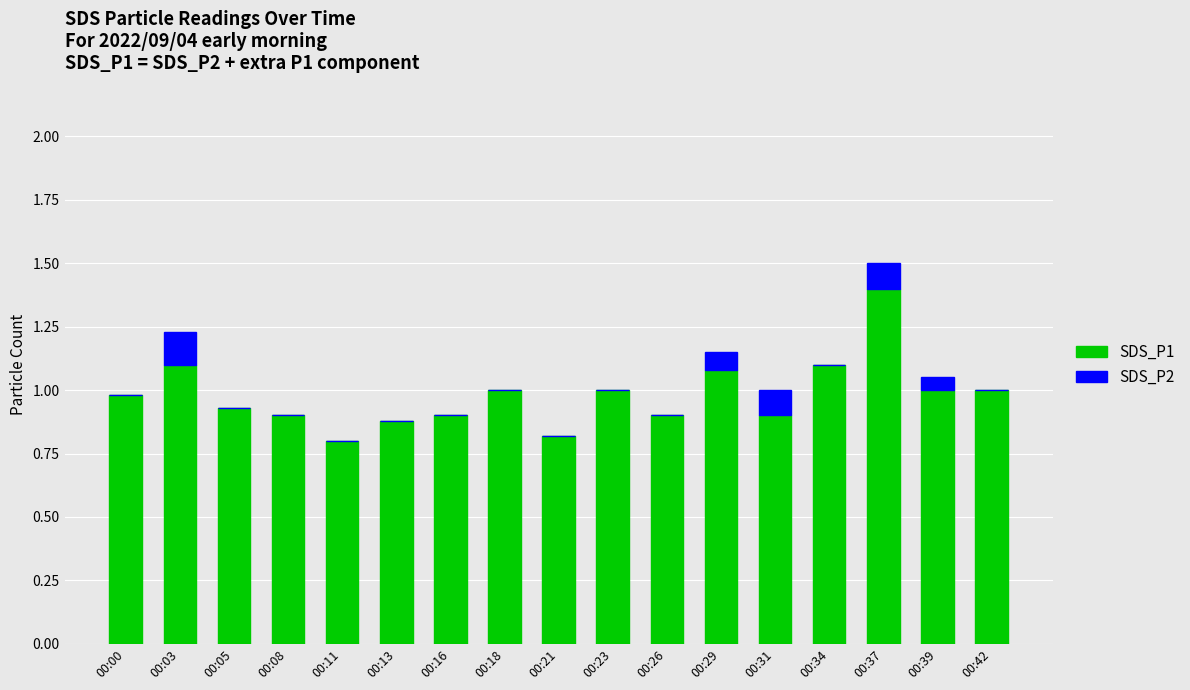

What is the total value across all series at 00:31?

1.0